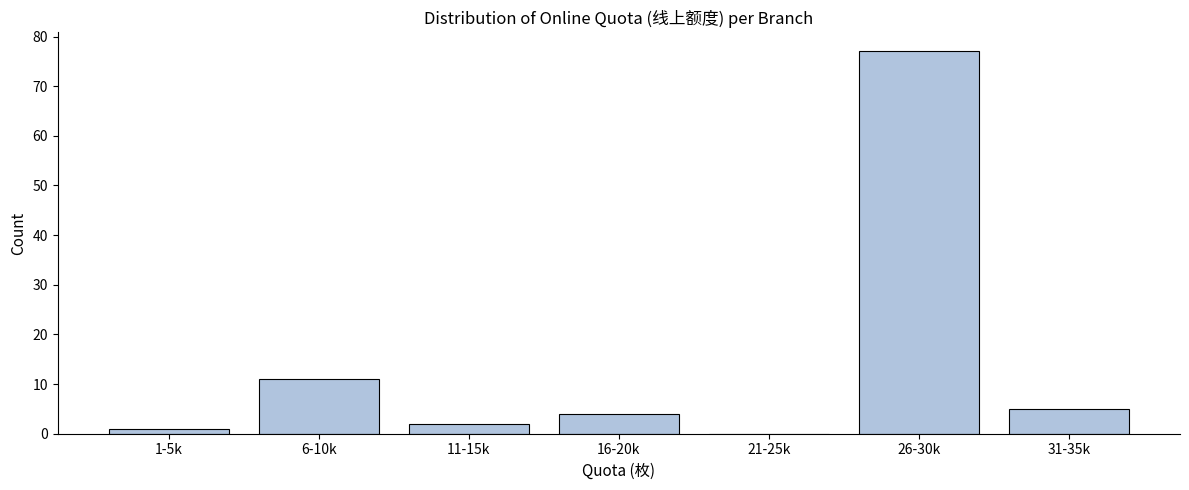

Reading left to right, list all the values displayed in this chart.

1-5k=1	6-10k=11	11-15k=2	16-20k=4	21-25k=0	26-30k=77	31-35k=5